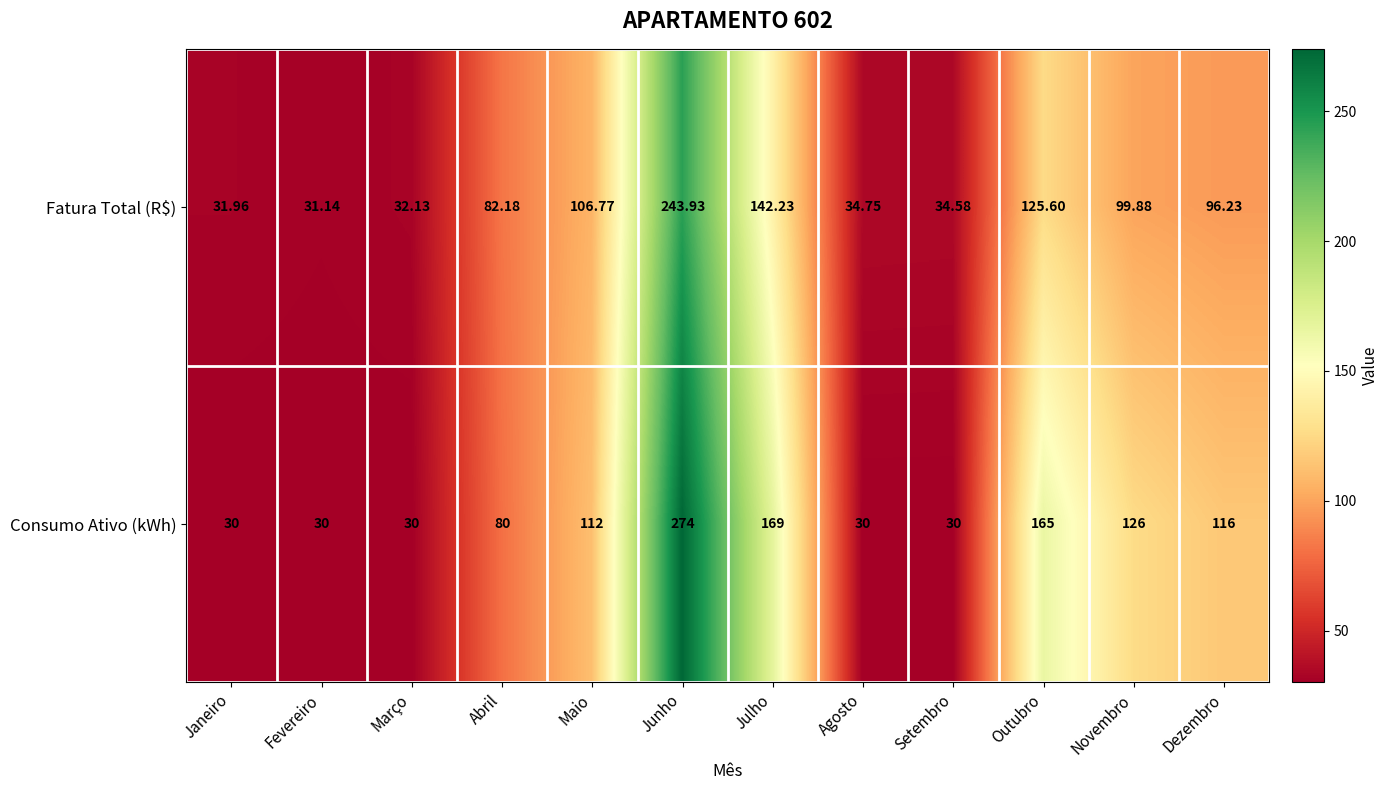

Rank the categories by Fatura Total (R$) value from lowest to highest.

Fevereiro, Janeiro, Março, Setembro, Agosto, Abril, Dezembro, Novembro, Maio, Outubro, Julho, Junho